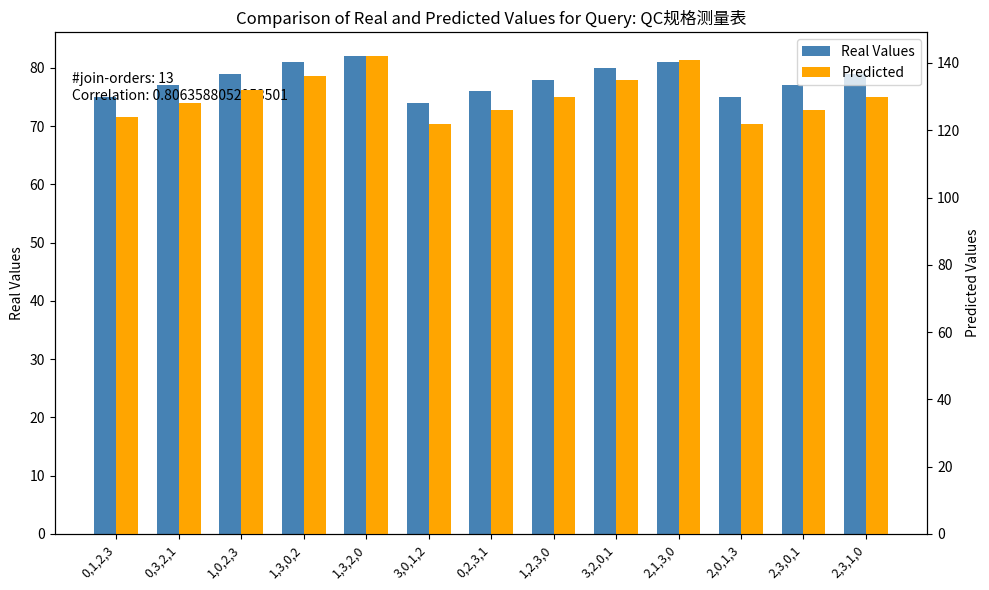

What is the sum of all Predicted values?

1694